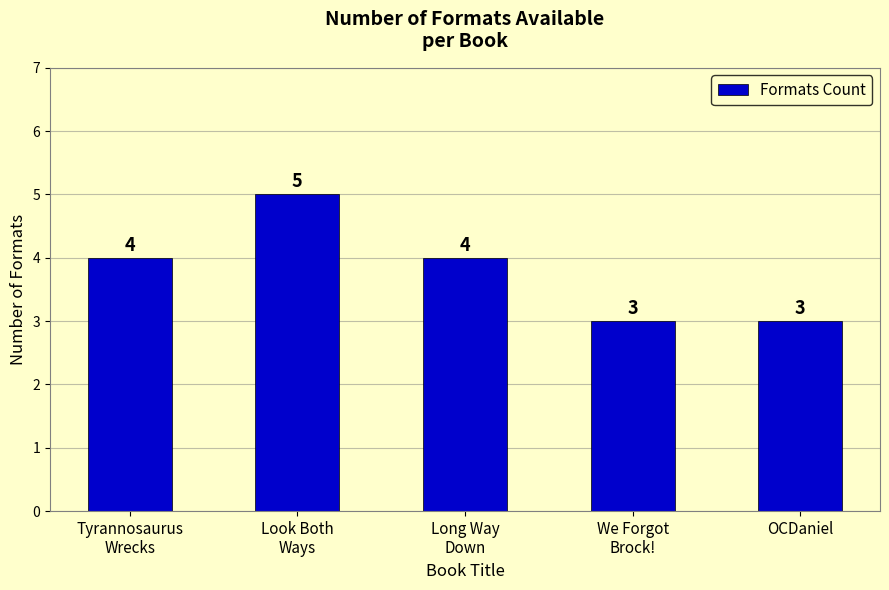

What is the maximum value shown in the chart?

5